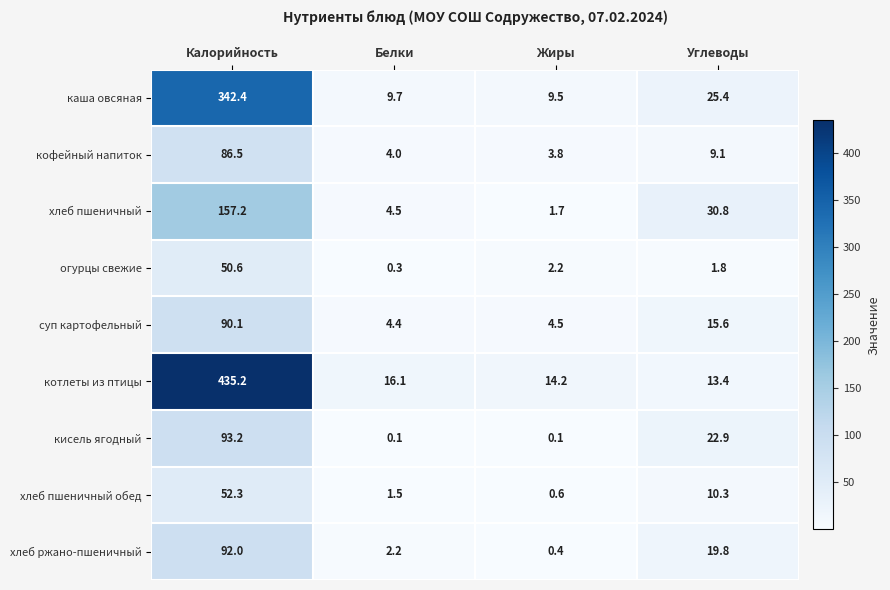

What is the highest value of the кофейный напиток series?

86.5